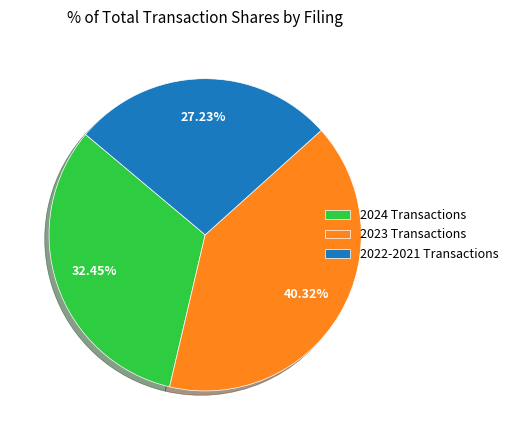

Is the sum of 2022-2021 Transactions and 2023 Transactions greater than half?

Yes